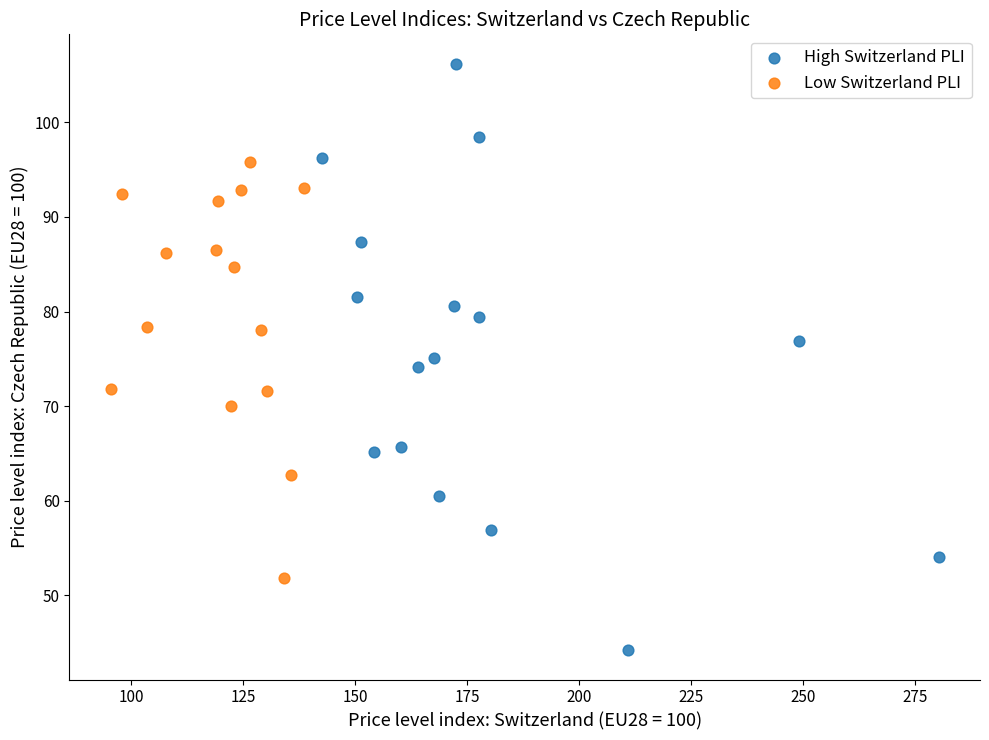

Which series contains the lowest Y value?

High Switzerland PLI